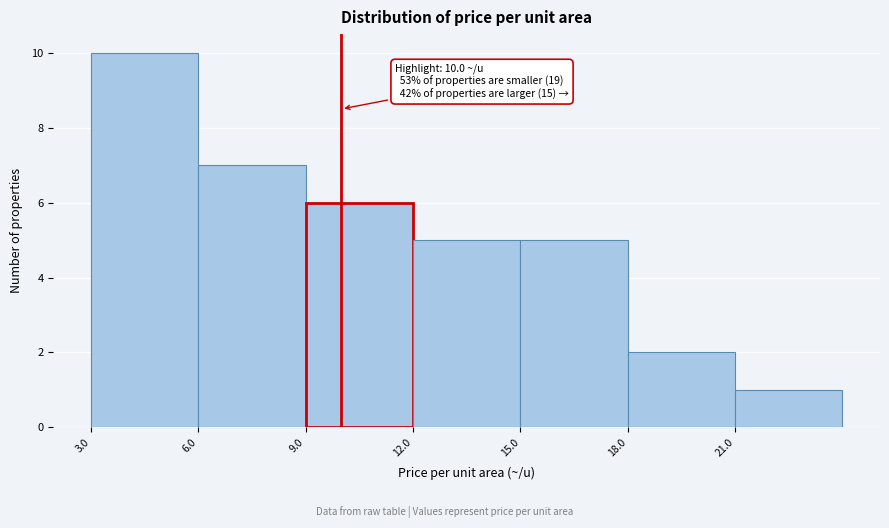

Over which range of the x-axis is the bar tallest?

3 to 6